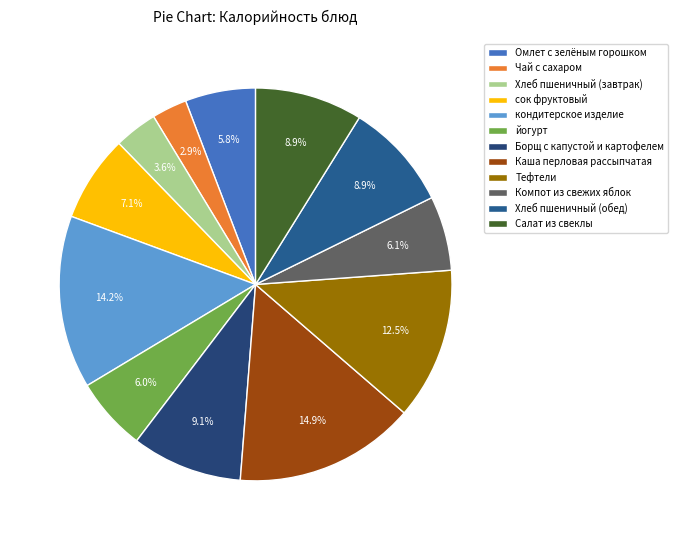

How much of the chart is everything except Борщ с капустой и картофелем?

90.9%